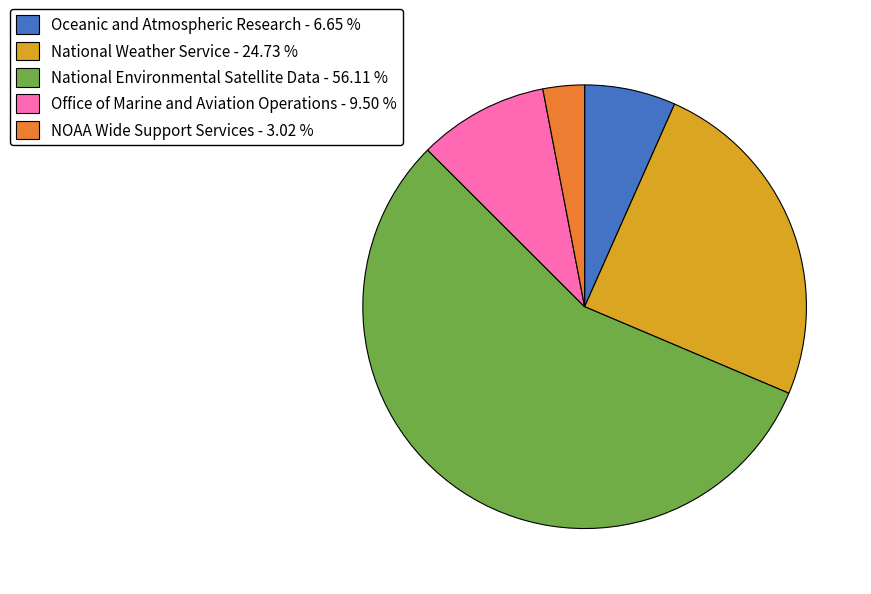

Is it true that Office of Marine and Aviation Operations is 3% of the pie?

False